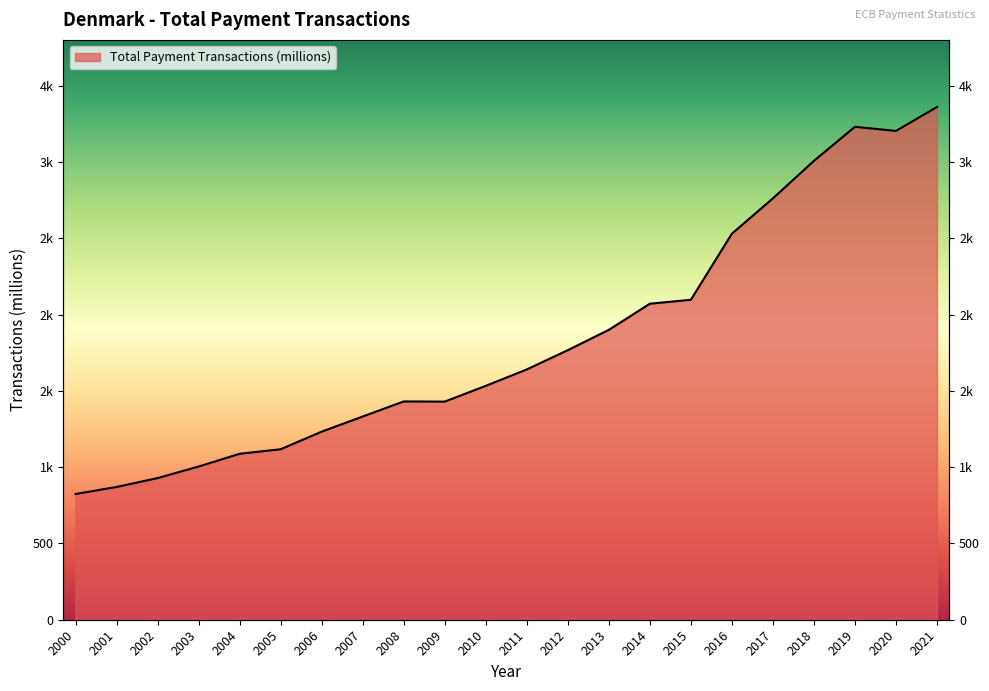

Between 2012 and 2011, which is larger?

2012